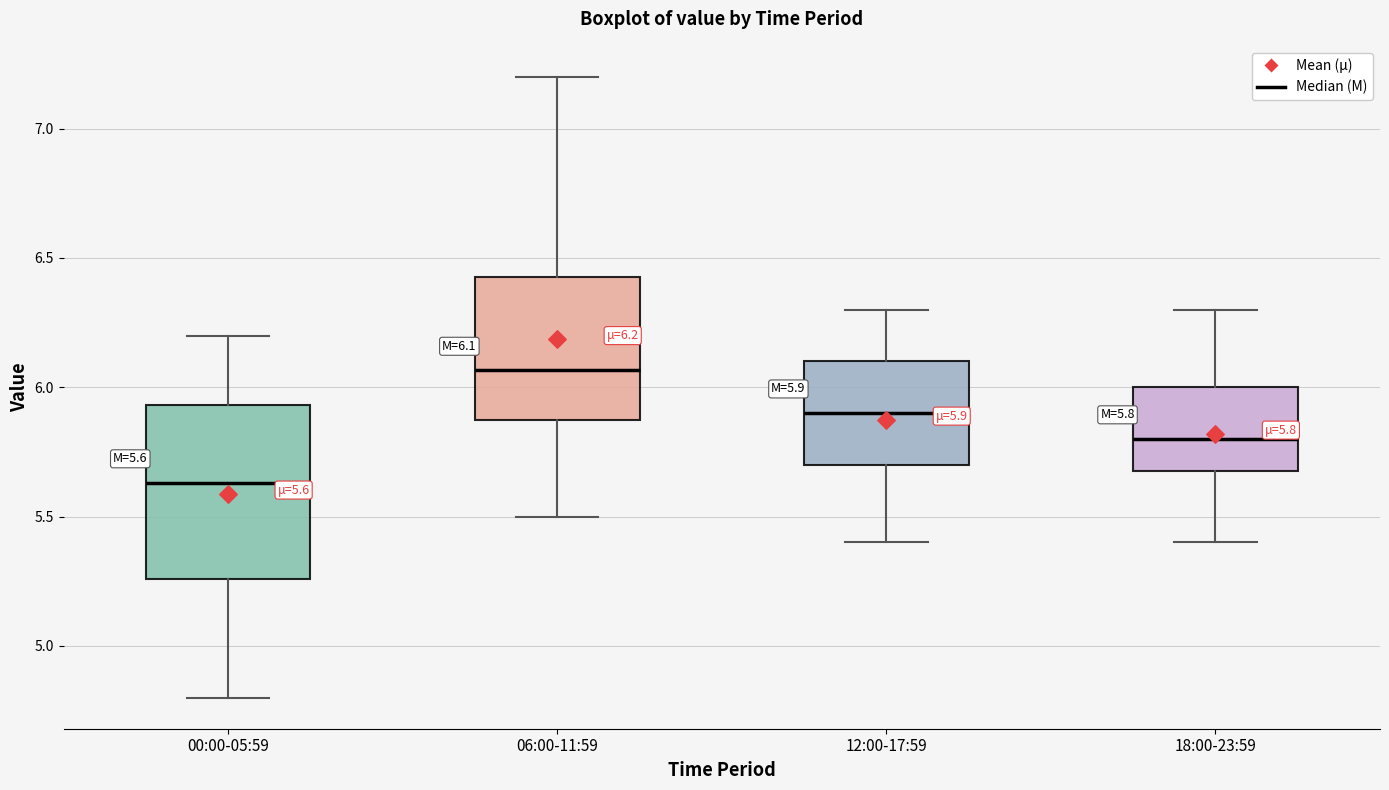

Comparing the boxes themselves (not the whiskers), which one is the tallest?

00:00-05:59